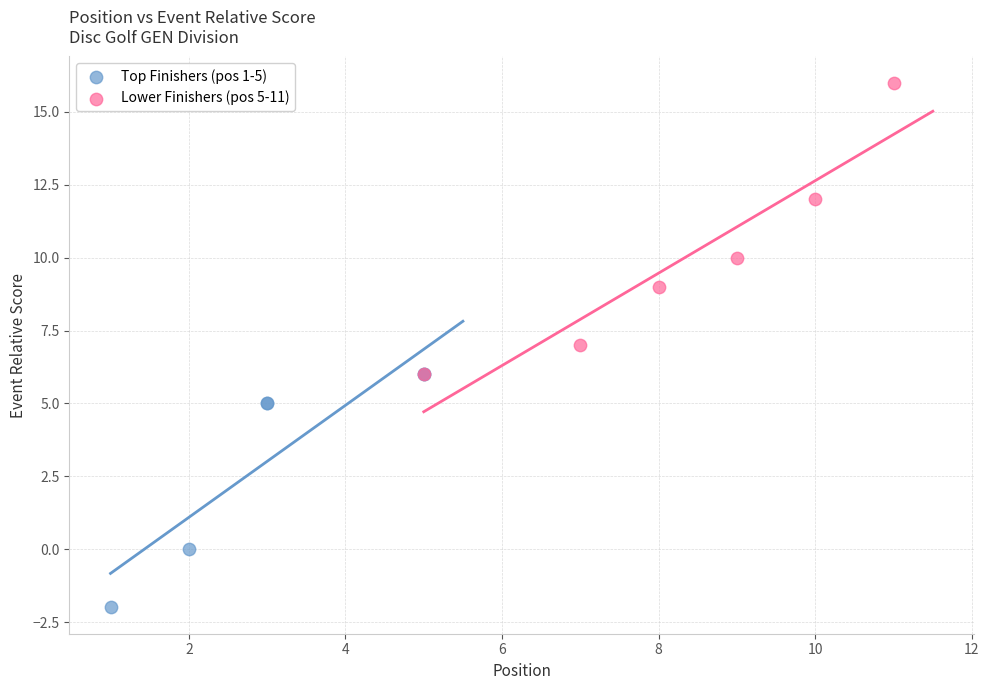

What are all the series names shown in the legend?

Top Finishers (pos 1-5), Lower Finishers (pos 5-11)